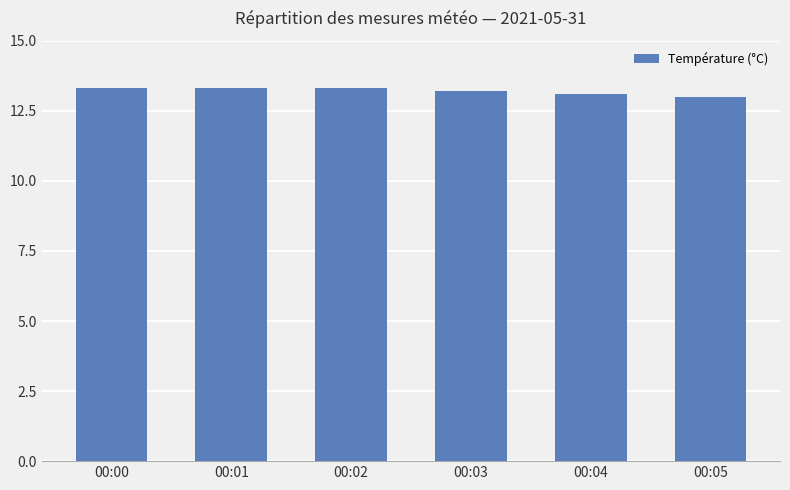

Reading left to right, extract all data points from this chart.

13.3	13.3	13.3	13.2	13.1	13.0